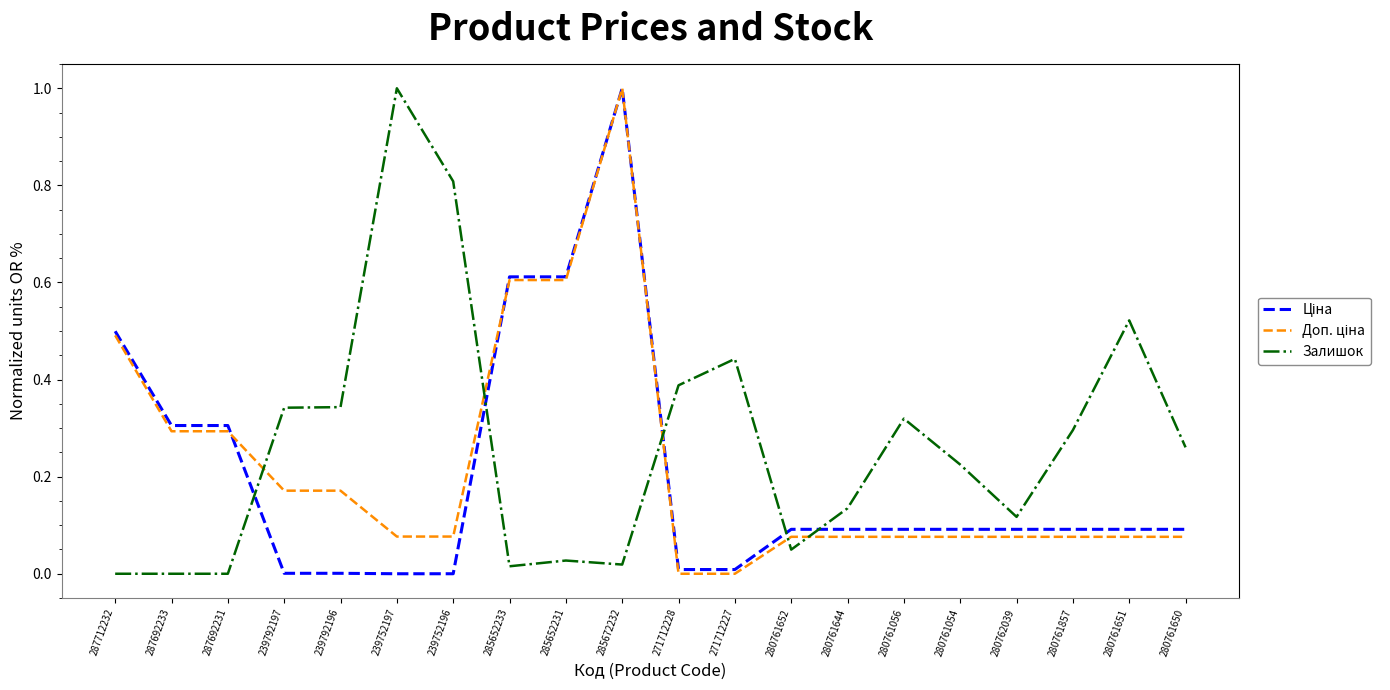

Which series changed the most between 287692231 and 271712228?

Залишок